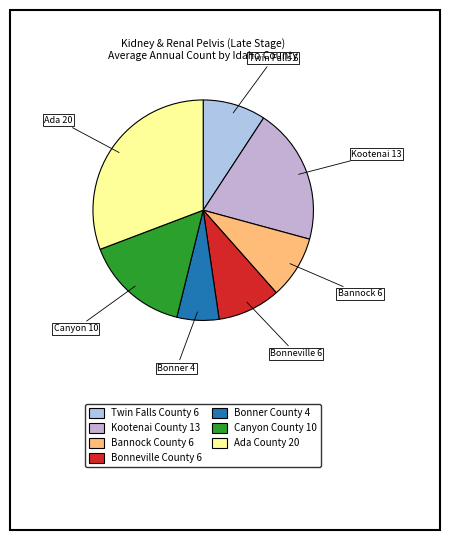

The Bannock County slice represents 9% of the pie. True or false?

True